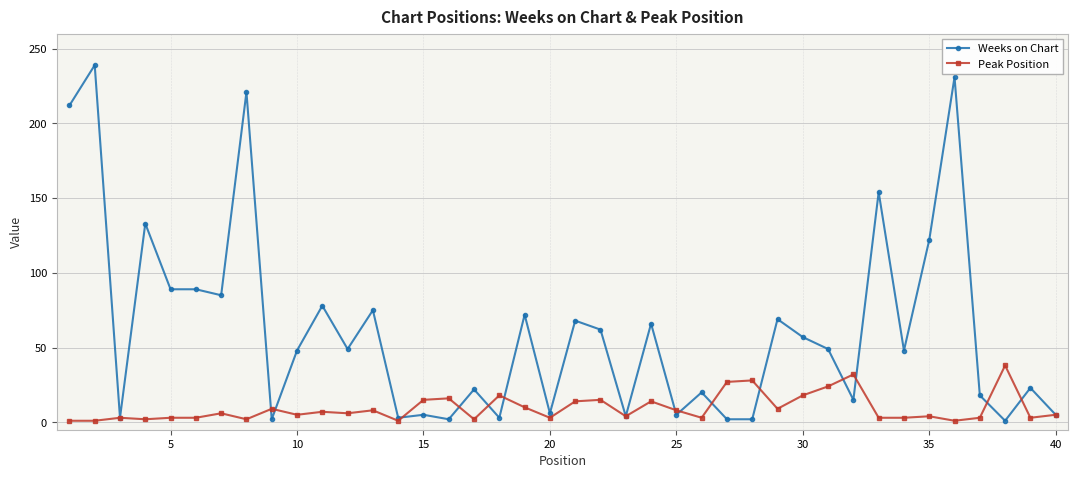

Which series has the widest spread of values?

Weeks on Chart